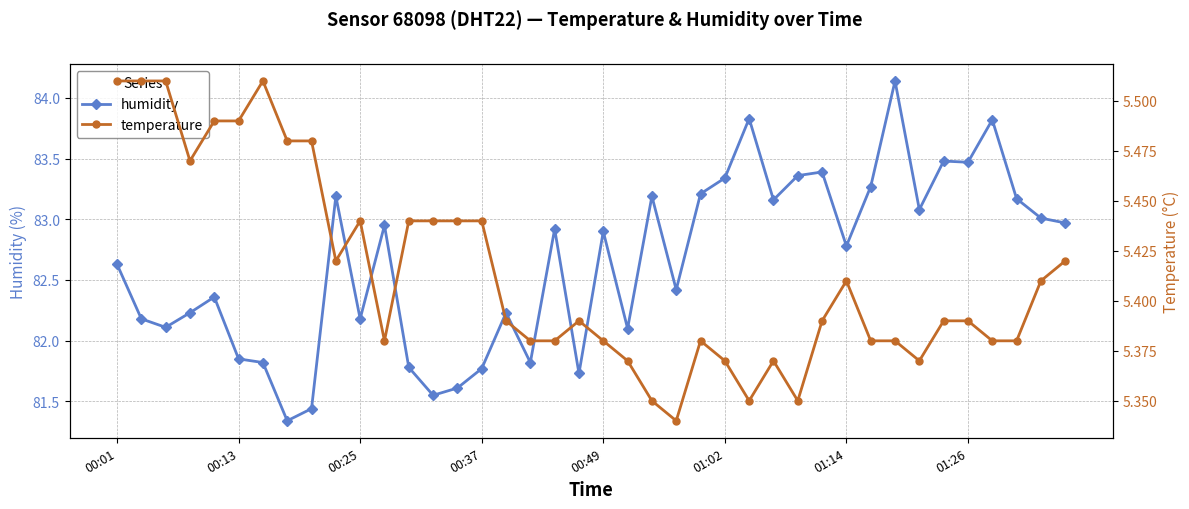

Which series has the widest spread of values?

humidity